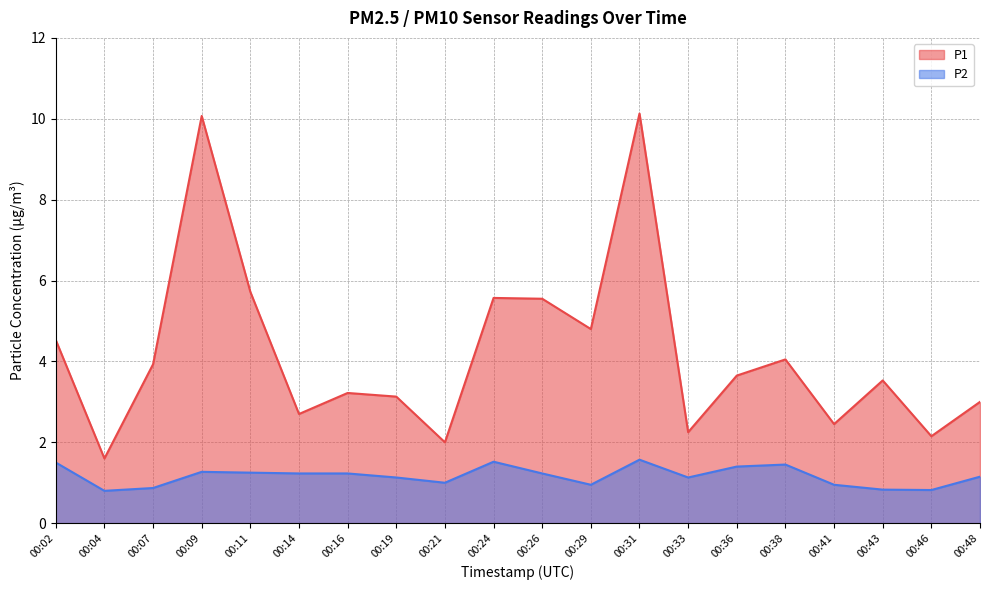

Which series has the largest total across all categories?

P1